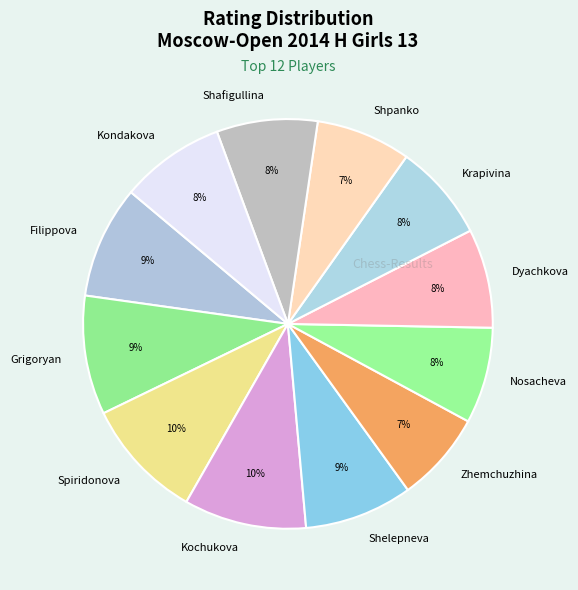

To the nearest percent, what percentage of the pie is Zhemchuzhina?

7%